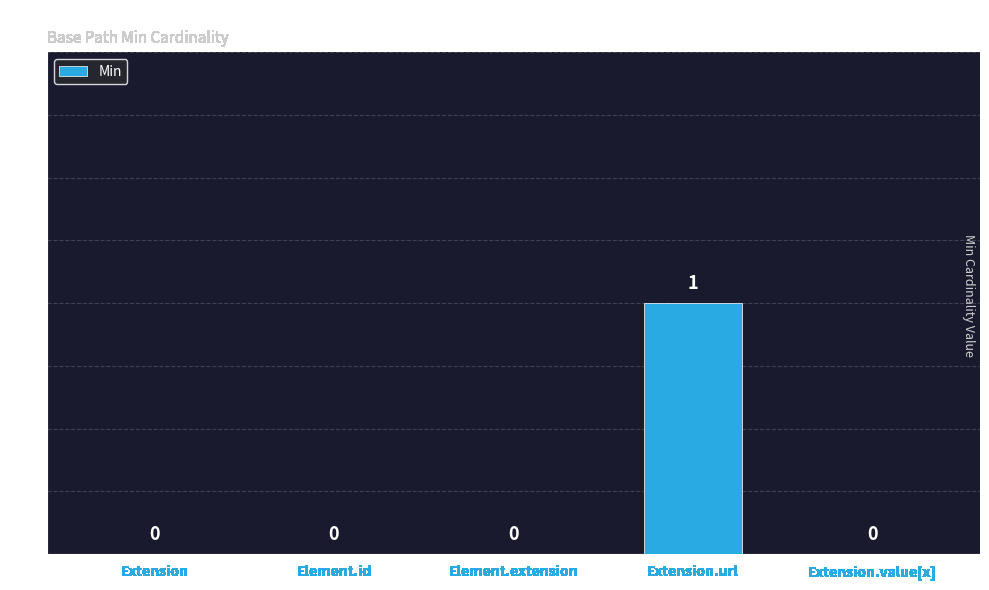

The value at Extension.url is 0. True or false?

False